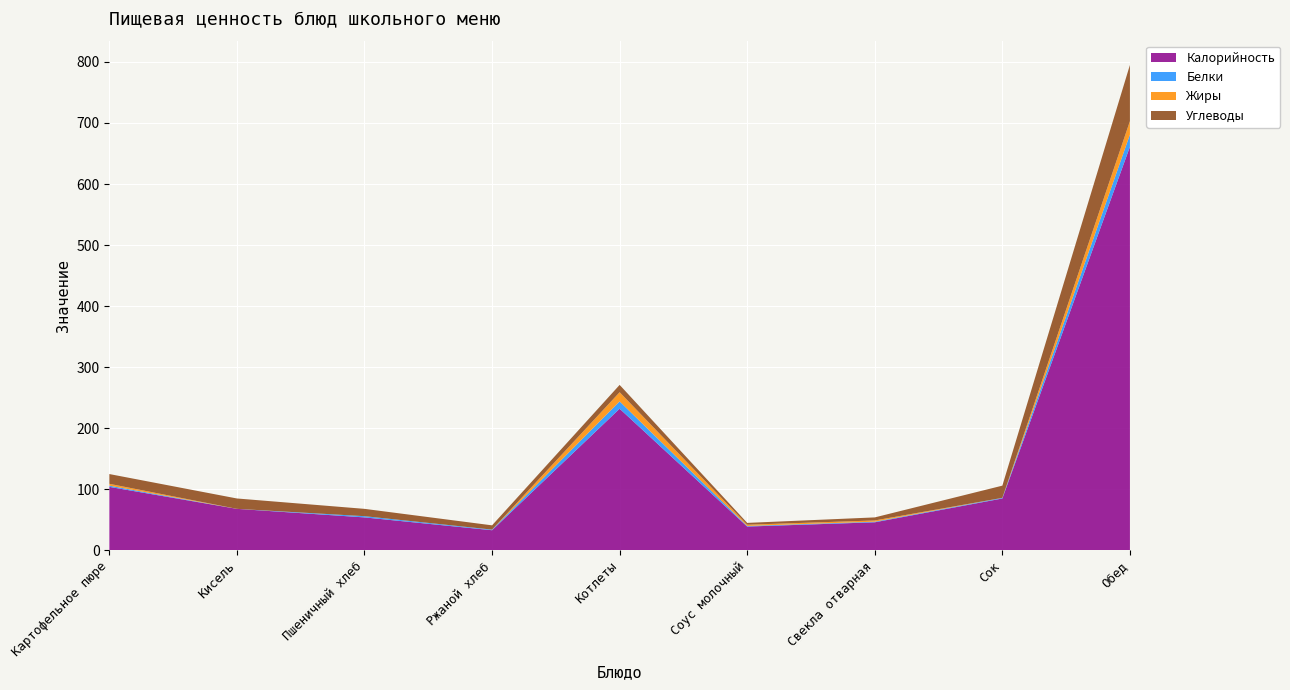

Reading right to left, what are all the values shown in this chart?

Калорийность: Обед=661	Сок=85	Свекла отварная=46	Соус молочный=39	Котлеты=232	Ржаной хлеб=33	Пшеничный хлеб=54	Кисель=68	Картофельное пюре=104
Белки: Обед=20	Сок=1	Свекла отварная=1	Соус молочный=1	Котлеты=12	Ржаной хлеб=1	Пшеничный хлеб=2	Кисель=0	Картофельное пюре=2
Жиры: Обед=22	Сок=0	Свекла отварная=2	Соус молочный=2	Котлеты=15	Ржаной хлеб=0	Пшеничный хлеб=0	Кисель=0	Картофельное пюре=3
Углеводы: Обед=92	Сок=20	Свекла отварная=5	Соус молочный=3	Котлеты=12	Ржаной хлеб=7	Пшеничный хлеб=12	Кисель=17	Картофельное пюре=16